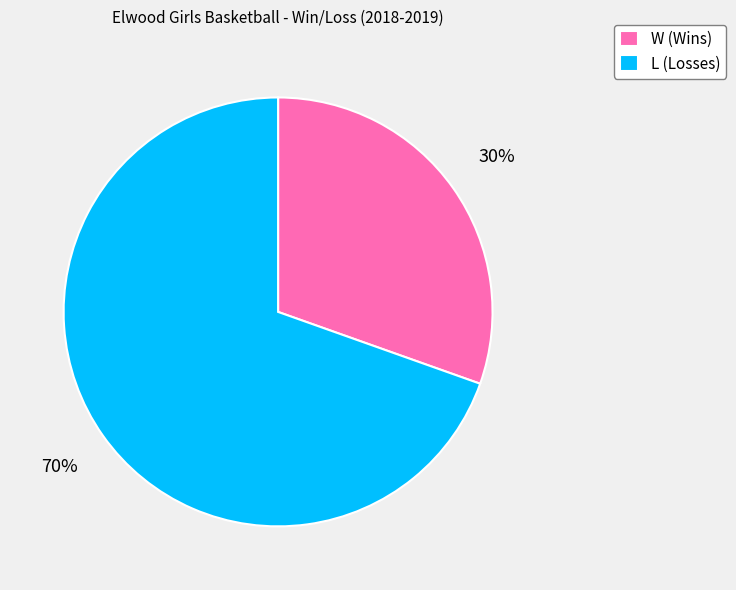

What is the ratio of the value at L to the value at W?

2.3